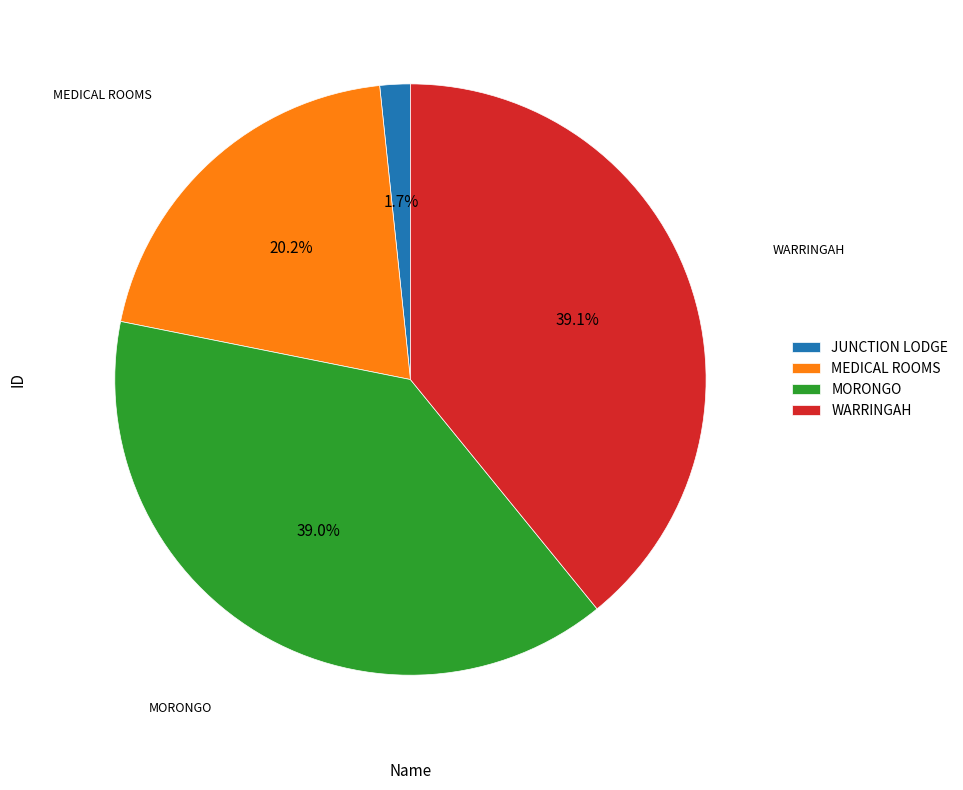

What portion of the pie excludes MEDICAL ROOMS?

79.8%